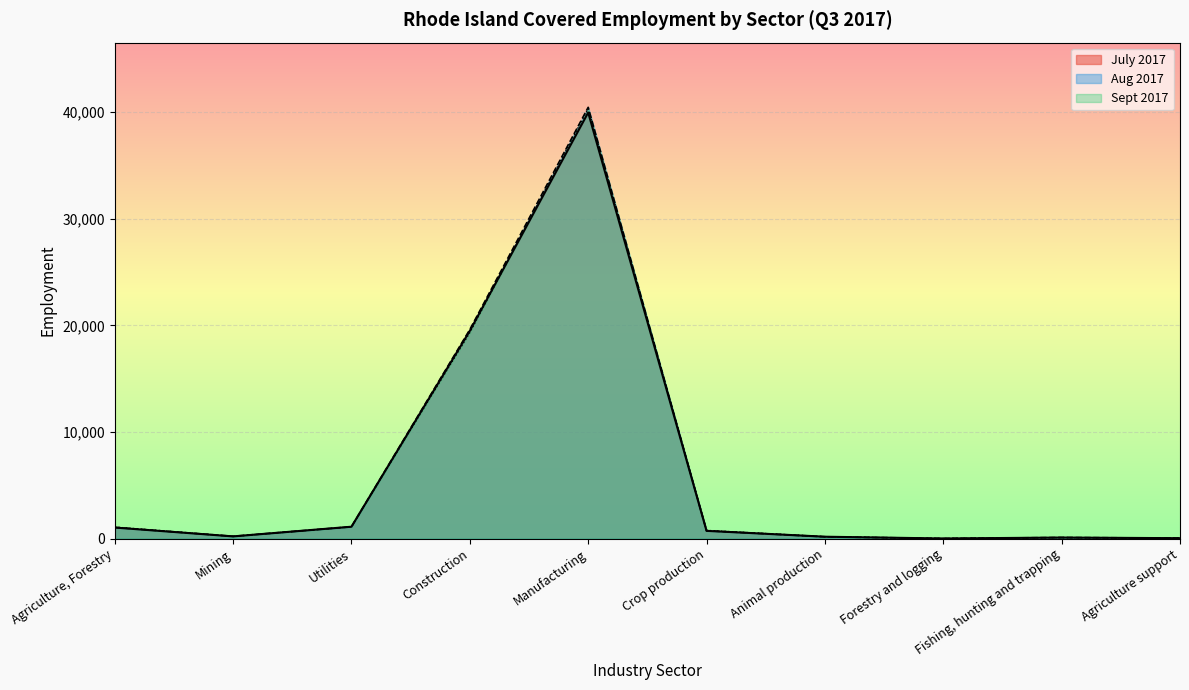

The value of Aug 2017 at Mining is 370. True or false?

False